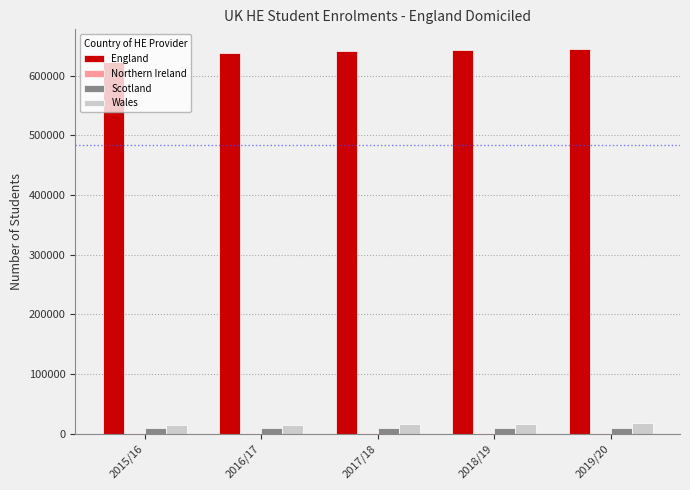

What is the sum of all England values?

3192095